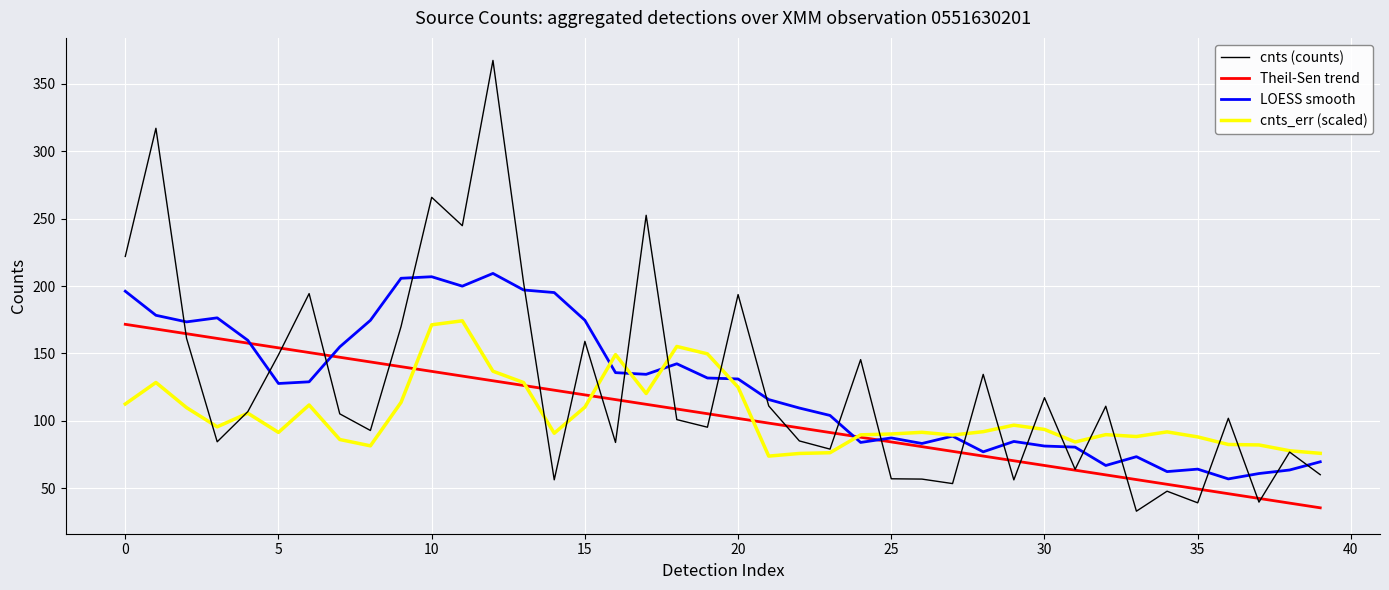

What is the sum of all Theil-Sen trend values?

4138.4